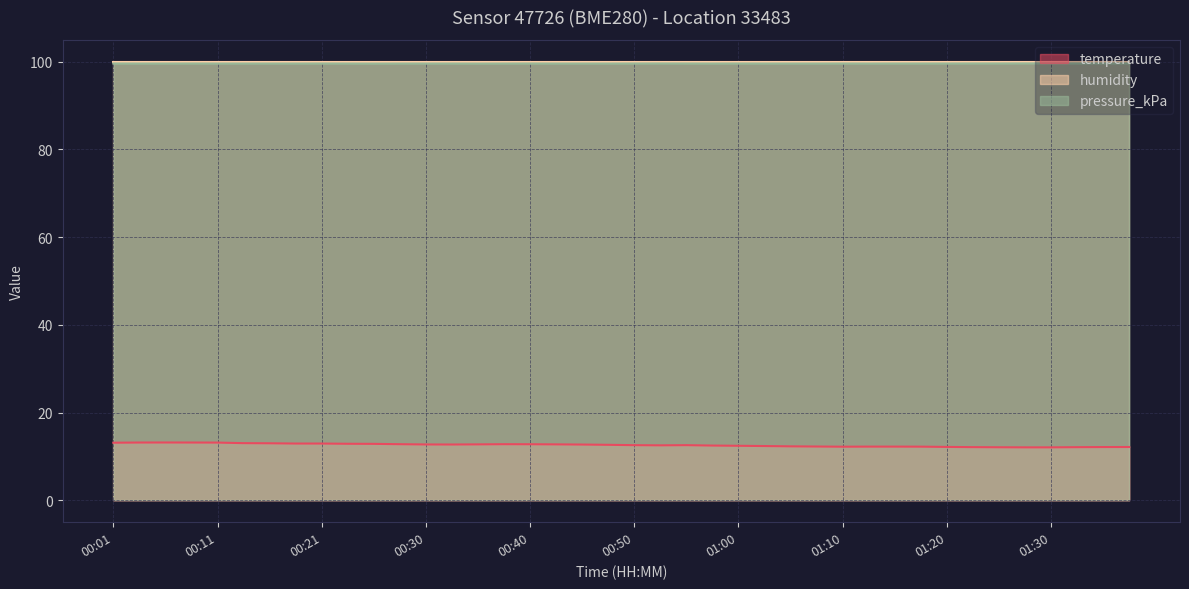

What are all the series names shown in the legend?

temperature, humidity, pressure_kPa